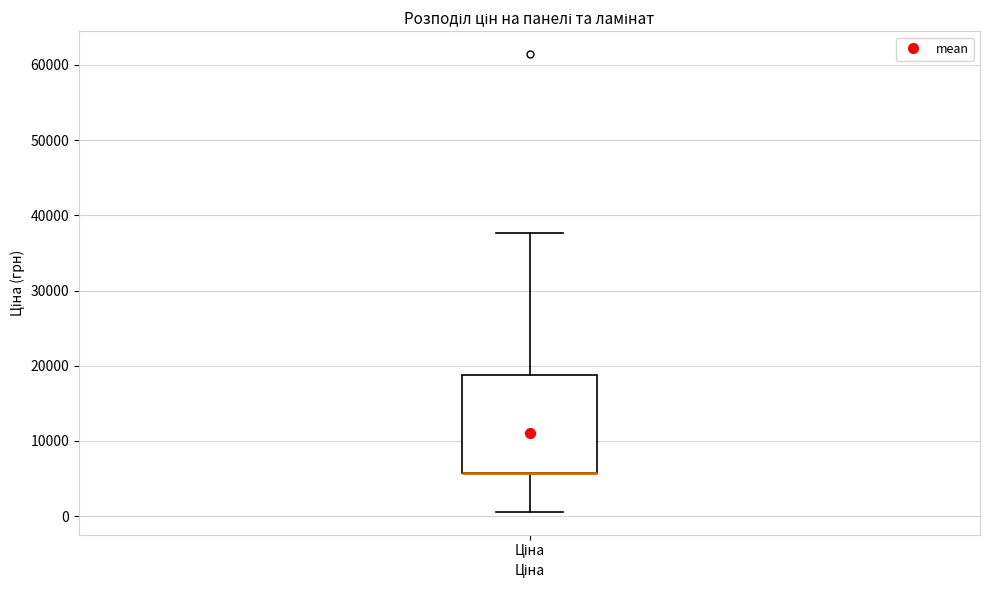

Transcribe this box plot: give where the median line is, the range the box spans, and where the two whiskers end, as read against the y-axis. The values are not printed on the chart, so give them approximately, as read against the axis.

median 6000 (drawn on the box's lower edge), box 6000 to 19000, whiskers 1000 to 38000